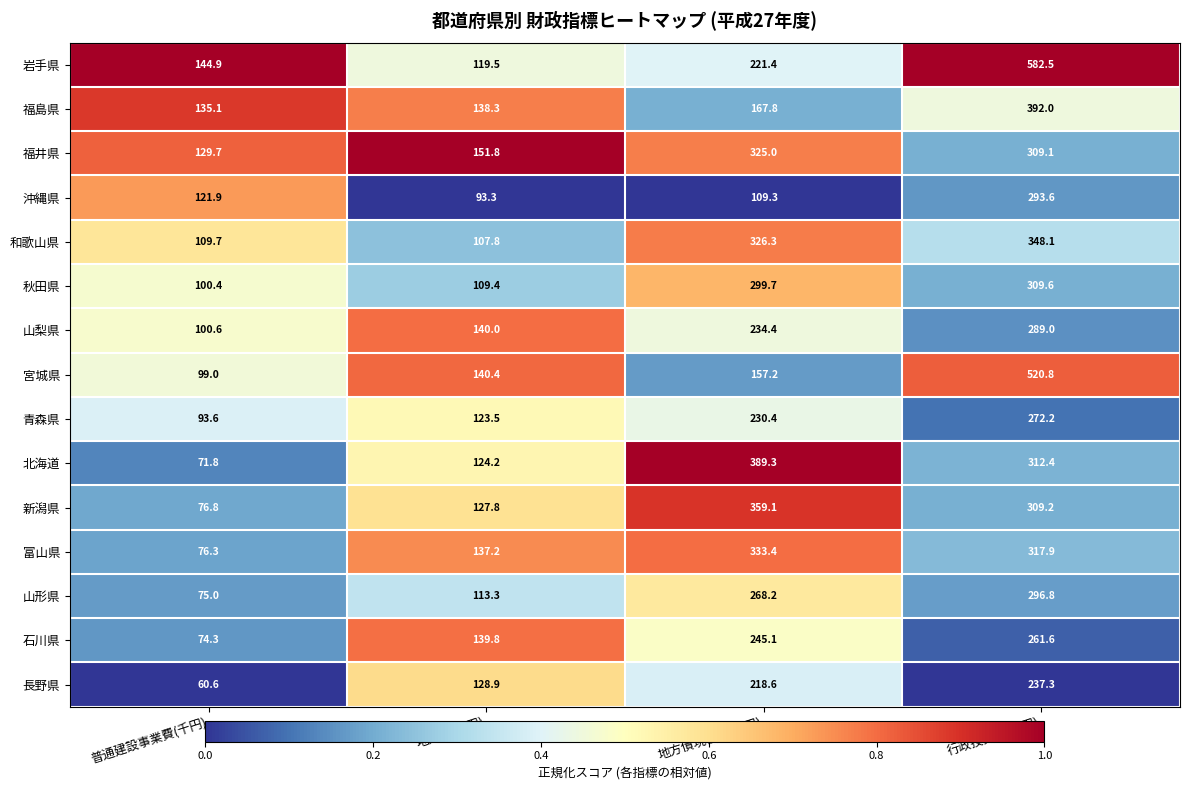

At which label does 岩手県 first exceed 221?

地方債現在高(千円)